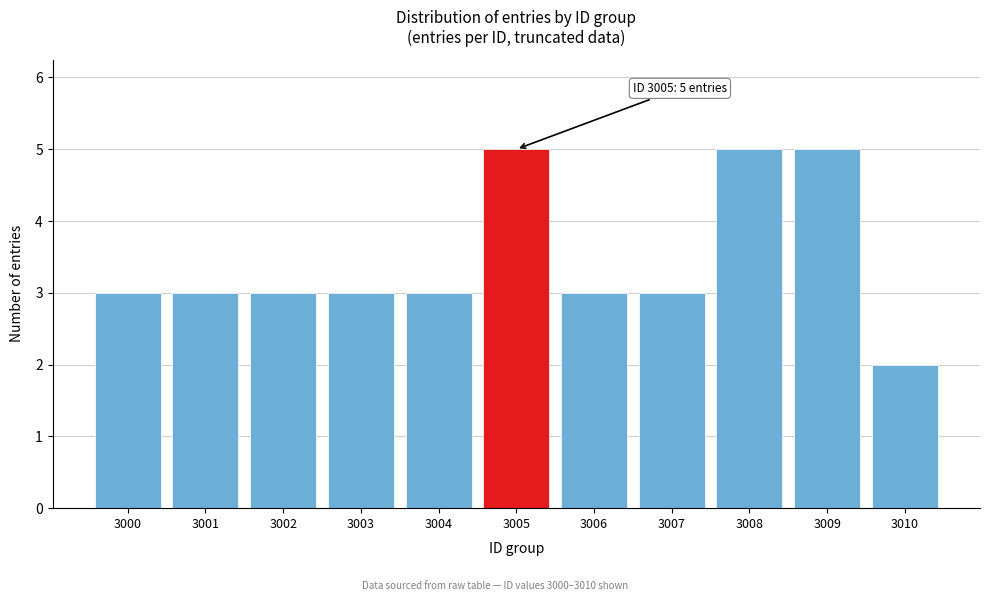

Reading left to right, transcribe all the data shown in this chart.

3	3	3	3	3	5	3	3	5	5	2